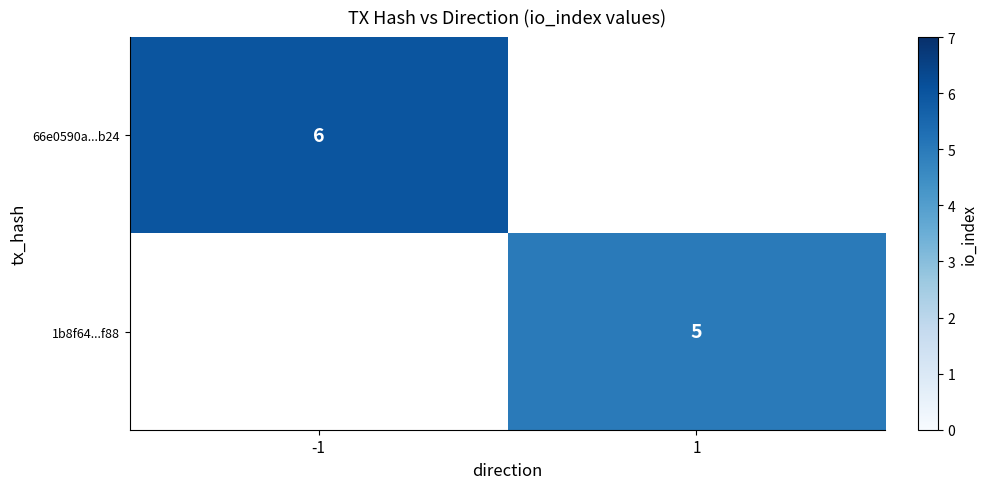

Is the value of 66e0590a...b24 at -1 greater than the value of 1b8f64...f88 at 1?

Yes